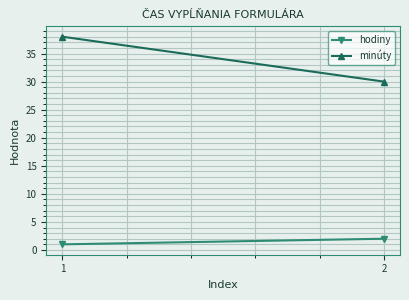

Which series has the widest spread of values?

minúty